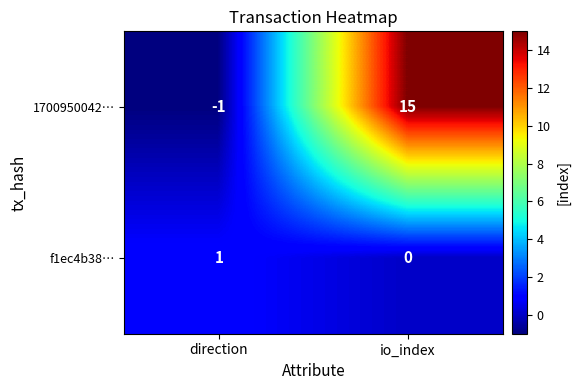

At which category is the sum across all series the highest?

io_index